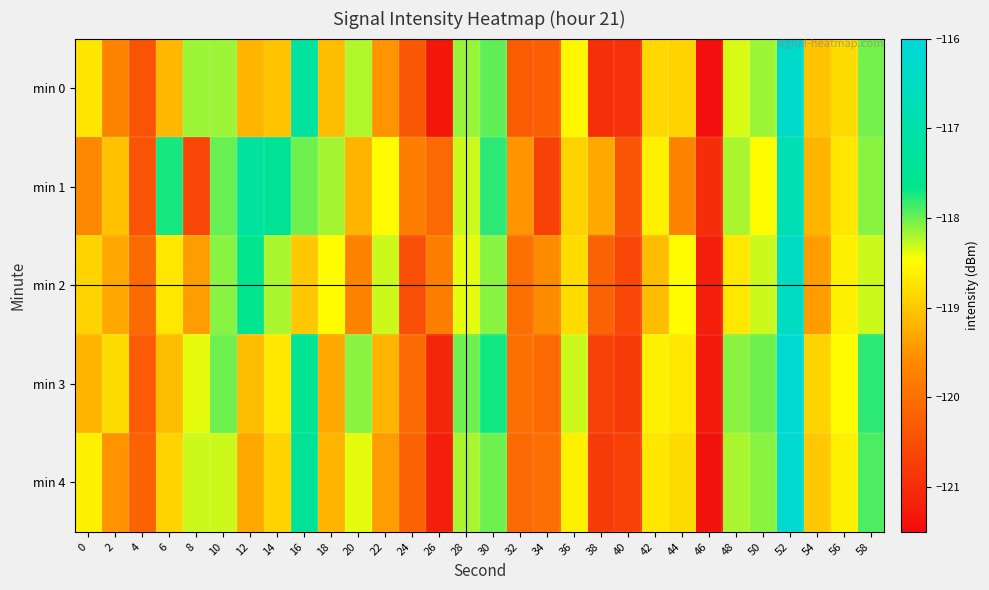

Reading right to left, extract all data points from this chart.

min 0: 58=-118.0	56=-118.8	54=-119.0	52=-116.3	50=-118.2	48=-118.3	46=-121.5	44=-118.9	42=-118.8	40=-120.9	38=-120.9	36=-118.5	34=-120.2	32=-120.3	30=-118.0	28=-118.1	26=-121.3	24=-120.3	22=-119.5	20=-118.2	18=-119.1	16=-117.3	14=-119.0	12=-119.2	10=-118.2	8=-118.2	6=-119.2	4=-120.4	2=-119.7	0=-118.7
min 1: 58=-118.1	56=-118.7	54=-119.2	52=-116.8	50=-118.5	48=-118.2	46=-121.0	44=-119.7	42=-118.6	40=-120.4	38=-119.3	36=-118.9	34=-120.7	32=-119.5	30=-117.8	28=-118.3	26=-120.1	24=-119.8	22=-118.5	20=-119.2	18=-118.2	16=-118.0	14=-117.4	12=-117.3	10=-118.0	8=-120.6	6=-117.7	4=-120.4	2=-119.1	0=-119.7
min 2: 58=-118.3	56=-118.6	54=-119.4	52=-116.5	50=-118.3	48=-118.7	46=-121.2	44=-118.5	42=-119.1	40=-120.6	38=-120.2	36=-118.8	34=-119.6	32=-120.0	30=-118.1	28=-118.4	26=-119.8	24=-120.5	22=-118.3	20=-119.7	18=-118.5	16=-119.0	14=-118.2	12=-117.6	10=-118.1	8=-119.4	6=-118.7	4=-120.1	2=-119.3	0=-118.9
min 3: 58=-117.8	56=-118.5	54=-118.9	52=-116.1	50=-118.0	48=-118.1	46=-121.3	44=-118.7	42=-118.6	40=-120.8	38=-120.7	36=-118.3	34=-120.1	32=-120.0	30=-117.7	28=-118.0	26=-121.1	24=-120.1	22=-119.2	20=-118.1	18=-119.3	16=-117.5	14=-118.7	12=-119.1	10=-118.0	8=-118.4	6=-119.1	4=-120.3	2=-118.8	0=-119.2
min 4: 58=-117.9	56=-118.6	54=-119.0	52=-116.2	50=-118.1	48=-118.2	46=-121.4	44=-118.8	42=-118.7	40=-120.7	38=-120.8	36=-118.6	34=-120.0	32=-120.1	30=-118.0	28=-118.2	26=-121.2	24=-120.2	22=-119.4	20=-118.4	18=-119.2	16=-117.4	14=-118.9	12=-119.3	10=-118.3	8=-118.3	6=-118.9	4=-120.2	2=-119.5	0=-118.6